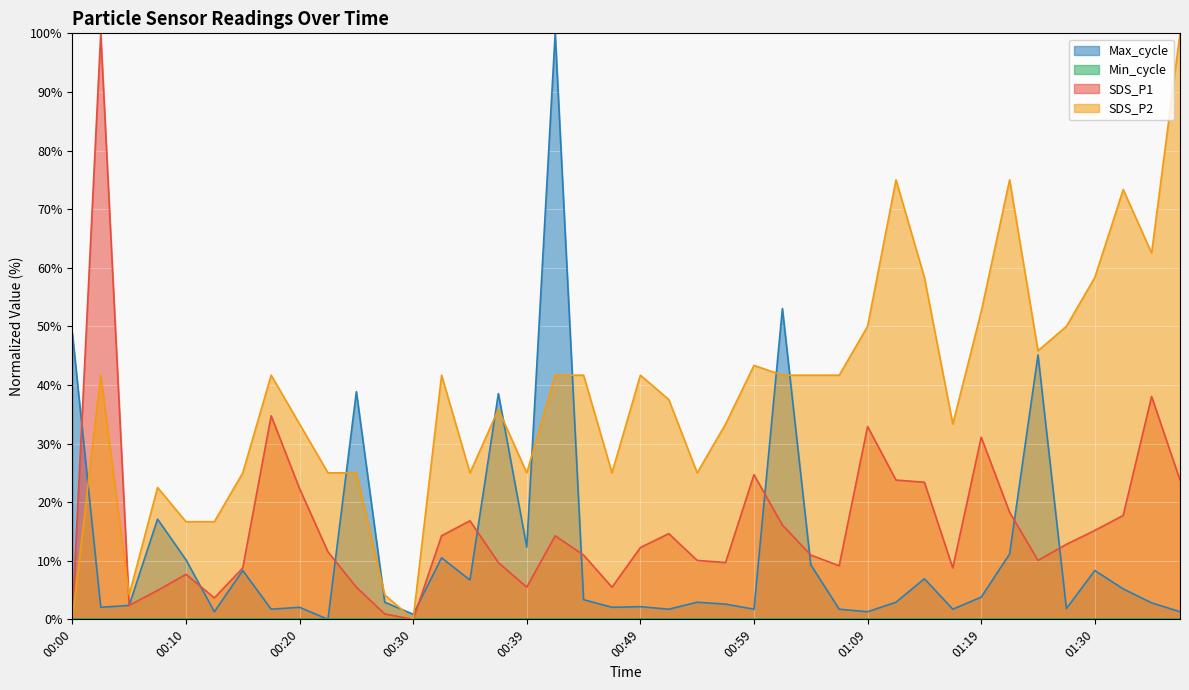

Reading left to right, what are all the values shown in this chart?

SDS_P1: 0.4	100.0	2.4	4.9	7.7	3.7	8.8	34.7	22.3	11.5	5.5	0.9	0.0	14.3	16.8	9.7	5.5	14.3	11.0	5.5	12.2	14.6	10.1	9.7	24.7	16.1	11.0	9.1	32.9	23.8	23.4	8.8	31.1	18.3	10.1	12.8	15.2	17.7	38.0	23.8
SDS_P2: 0.0	41.7	4.2	22.5	16.7	16.7	25.0	41.7	33.3	25.0	25.0	4.2	0.0	41.7	25.0	35.8	25.0	41.7	41.7	25.0	41.7	37.5	25.0	33.3	43.3	41.7	41.7	41.7	50.0	75.0	58.3	33.3	52.5	75.0	45.8	50.0	58.3	73.3	62.5	100.0
Max_cycle: 48.8	2.1	2.4	17.1	10.2	1.3	8.3	1.7	2.1	0.0	38.9	2.9	0.9	10.5	6.7	38.5	12.3	100.0	3.4	2.1	2.2	1.7	2.9	2.6	1.7	53.0	9.3	1.7	1.3	2.9	6.9	1.7	3.8	11.1	45.1	1.8	8.3	5.2	2.8	1.3